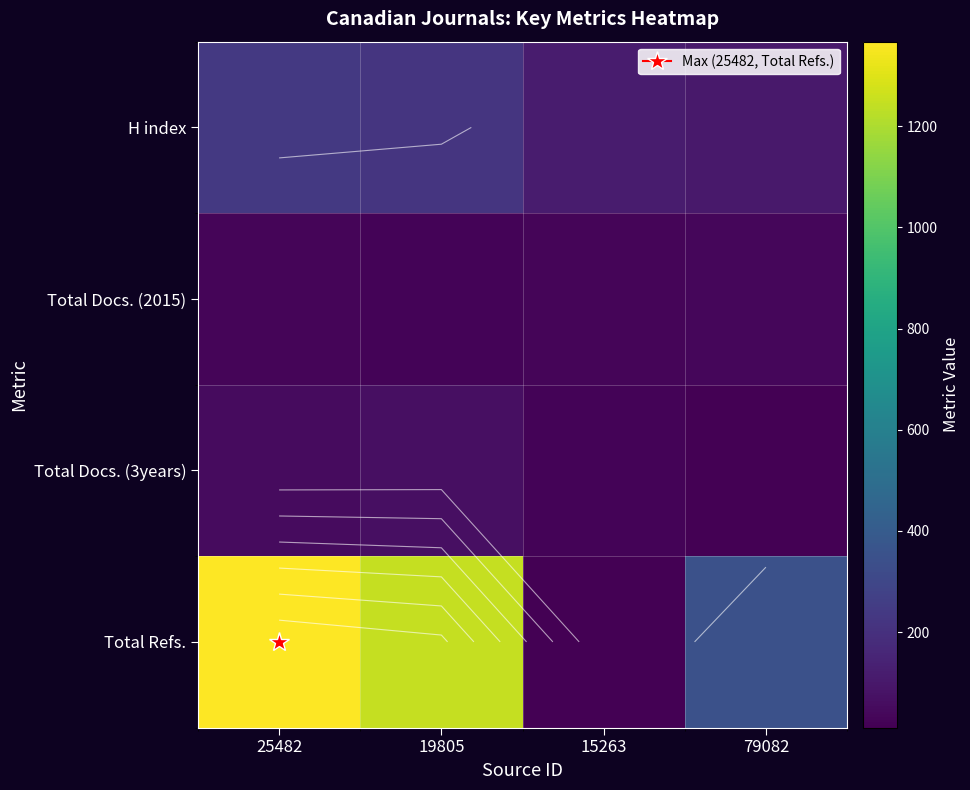

Between 19805 and 79082, which is larger?

19805